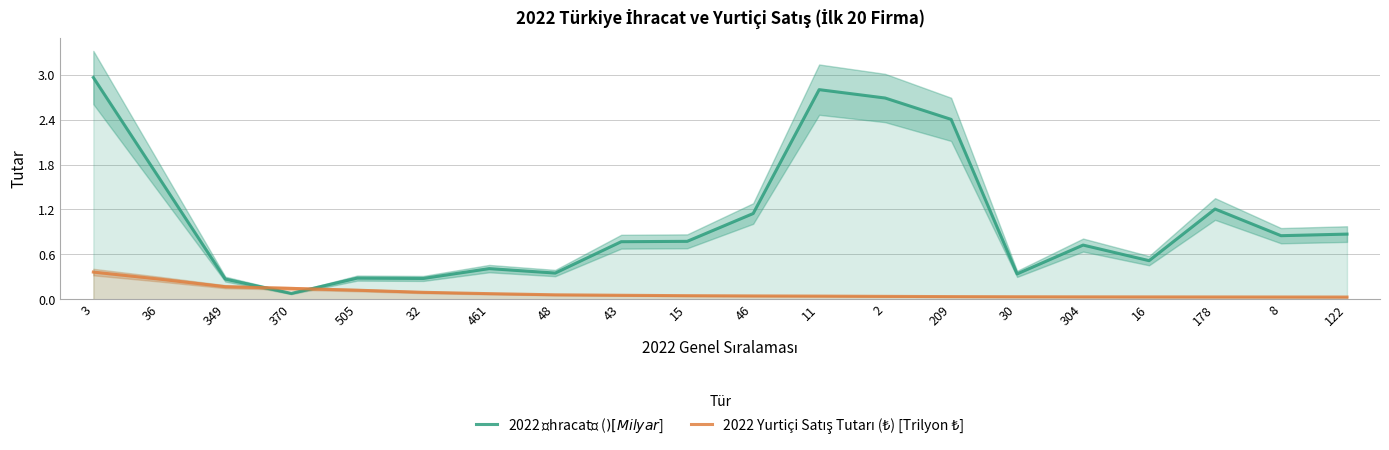

Which series changed the most between 209 and 178?

2022 İhracatı ($) [Milyar $]